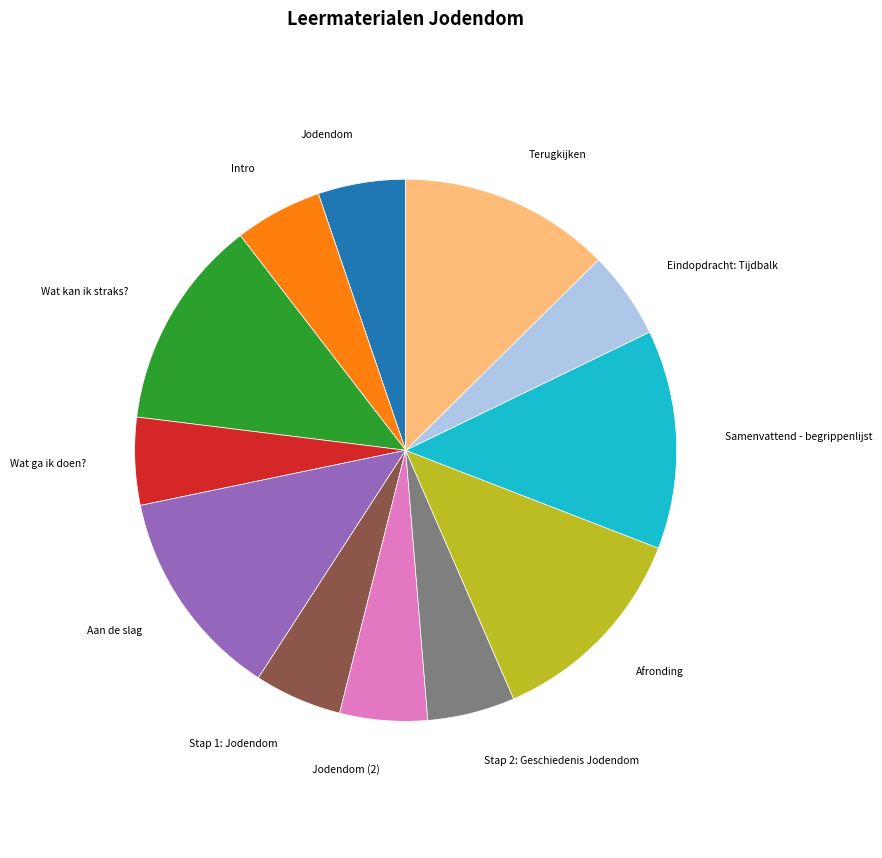

Does any single category account for the majority?

No